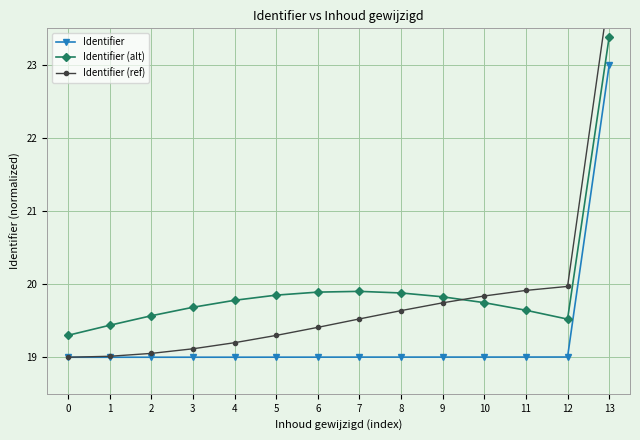

Which series has the largest range (max minus min)?

Identifier (ref)